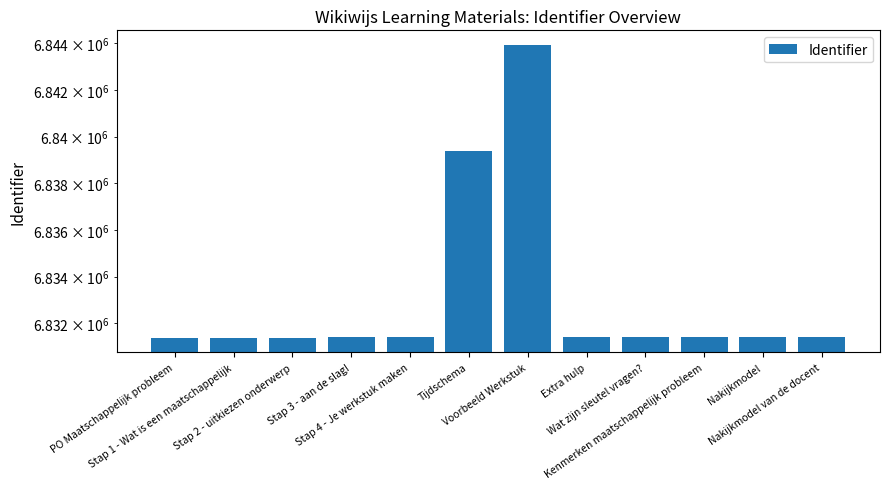

Does the chart contain stacked bars?

No